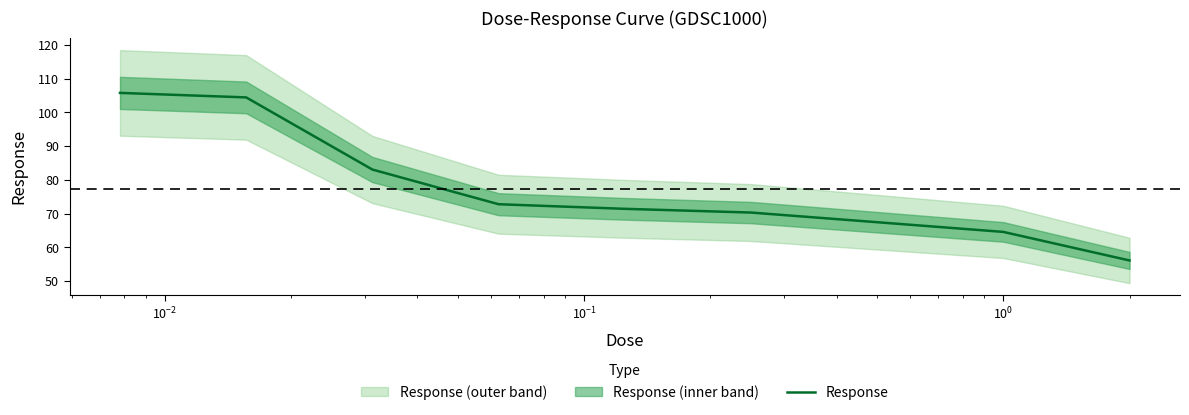

How many categories are shown in the chart?

9